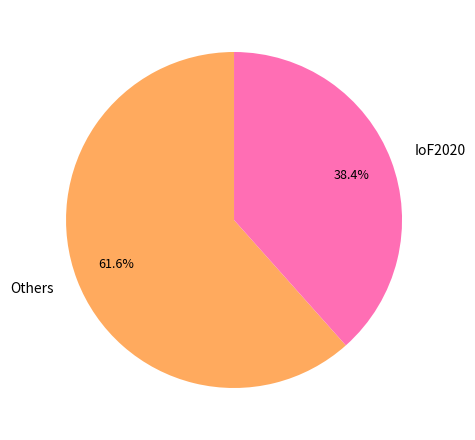

Count the number of slices in the pie.

2